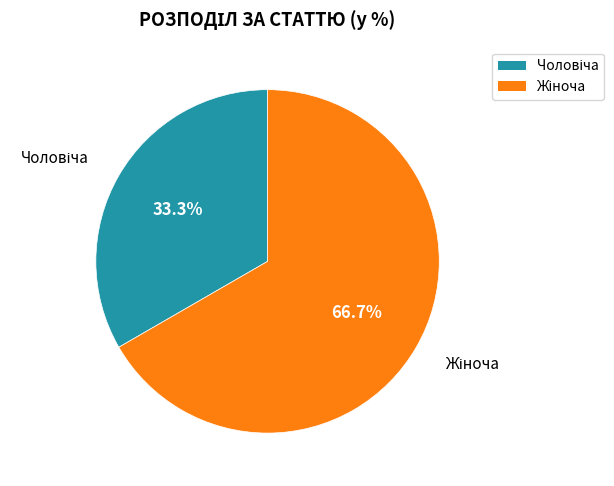

Is there a majority slice in this chart?

Yes